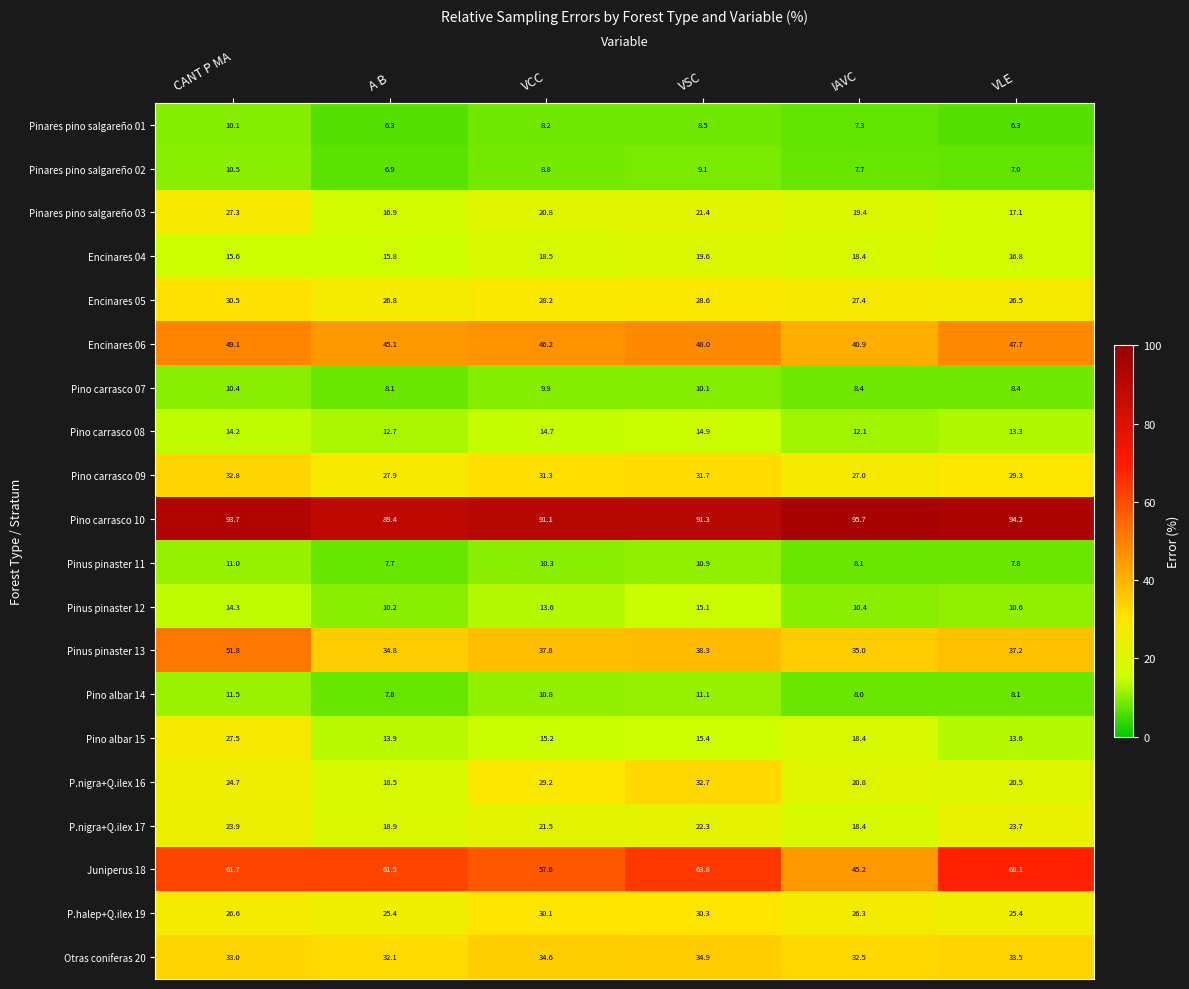

How many data points does each series have?

6